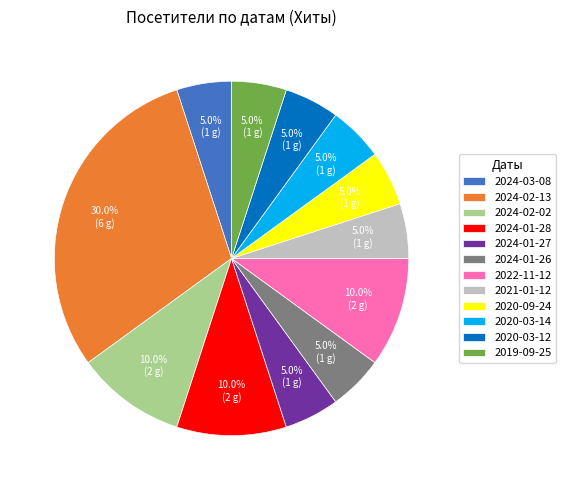

Which has a higher value, 2024-01-27 or 2024-02-02?

2024-02-02